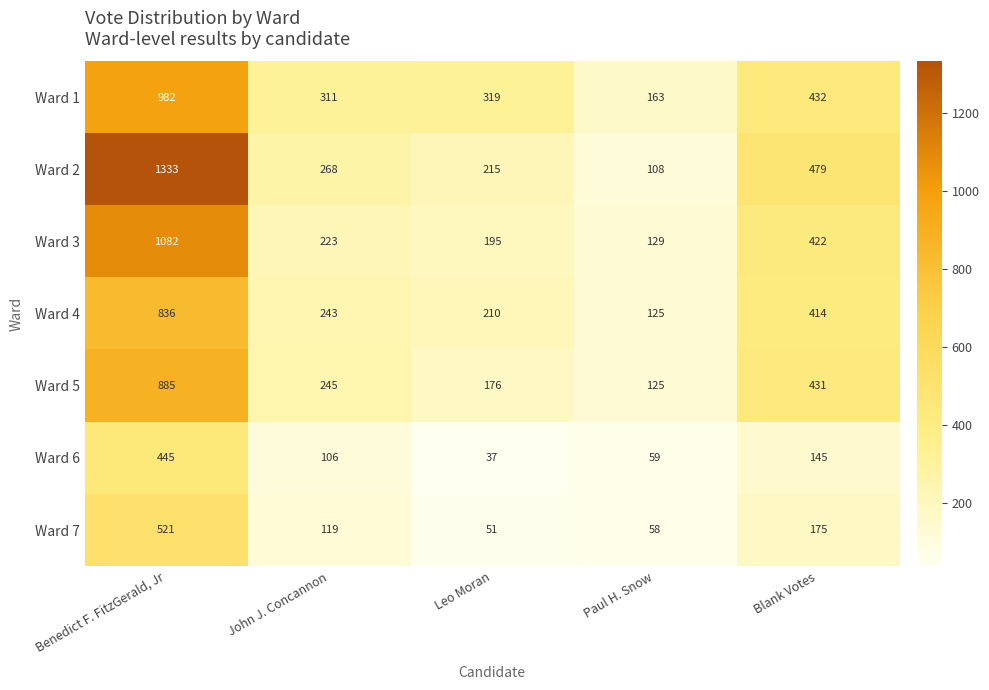

What is the spread (max minus min) of values at John J. Concannon?

205